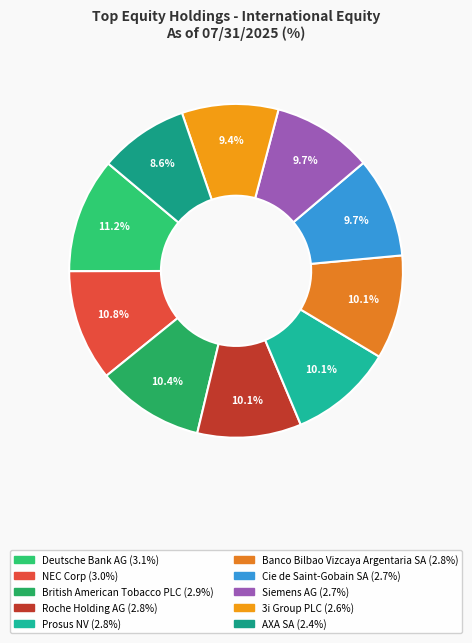

How many segments does this pie chart have?

10